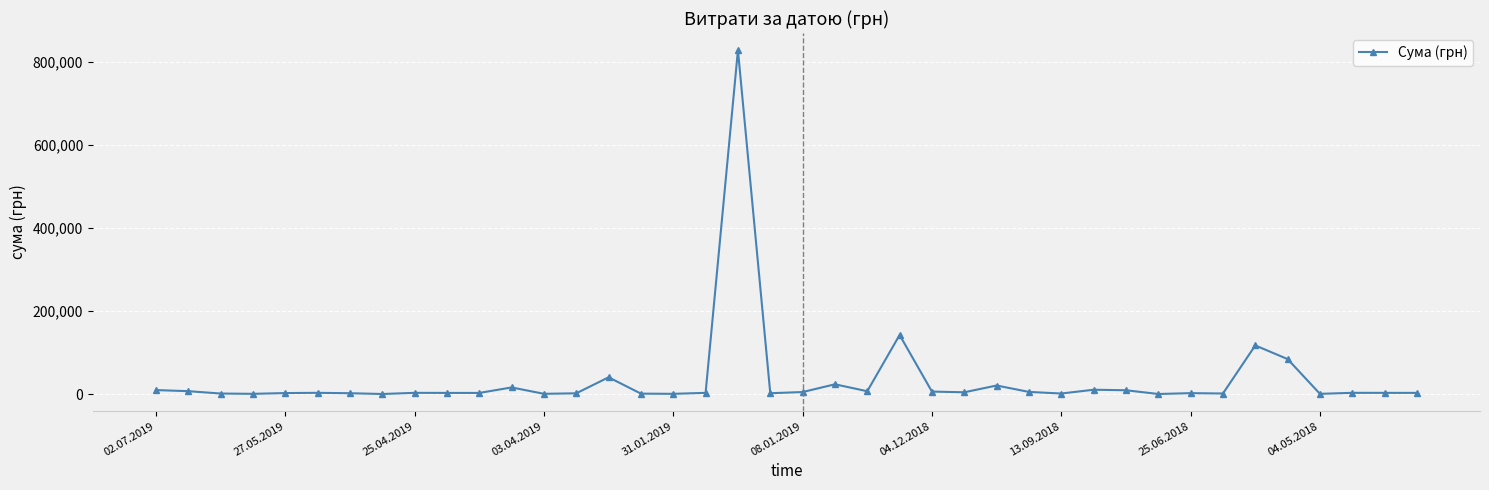

What is the difference between the maximum and second lowest values?

828458.7